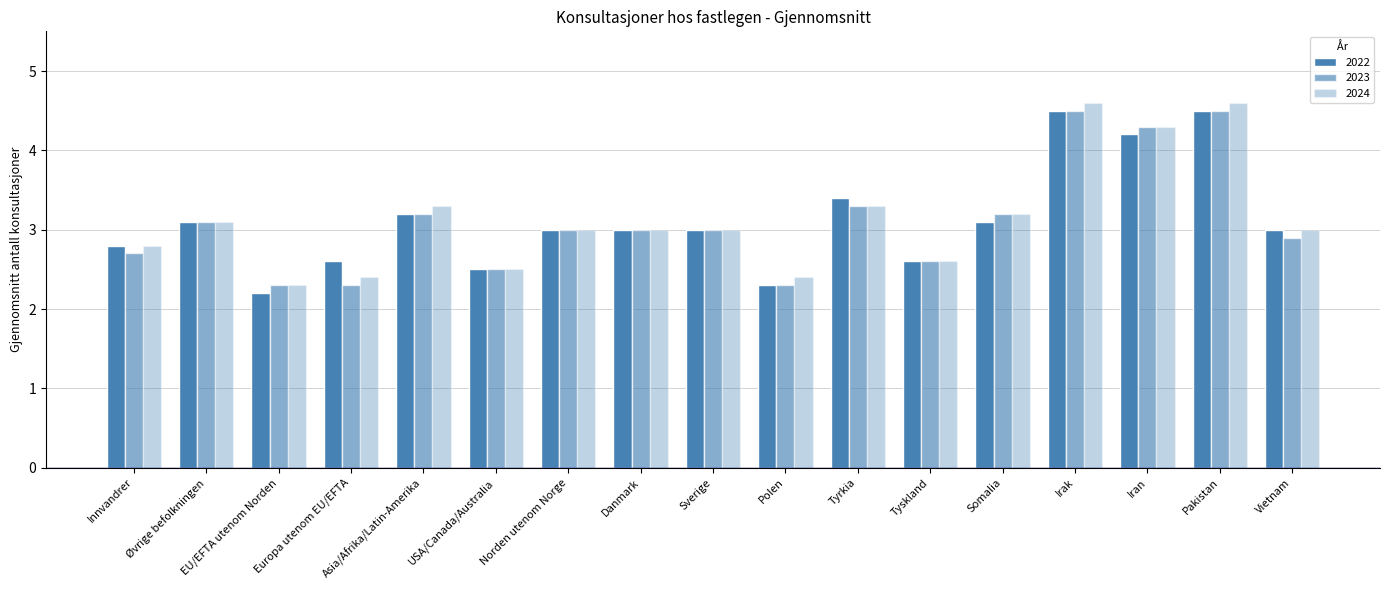

Does the chart contain stacked bars?

No